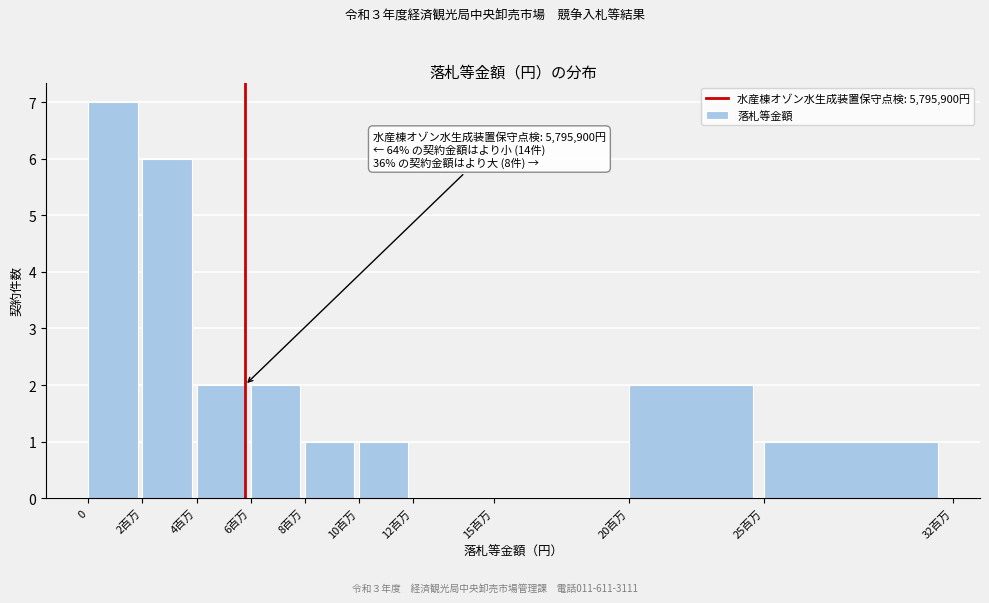

Reading left to right, list all the values displayed in this chart.

0=7	2百万=6	4百万=2	6百万=2	8百万=1	10百万=1	12百万=0	15百万=0	20百万=2	25百万=1